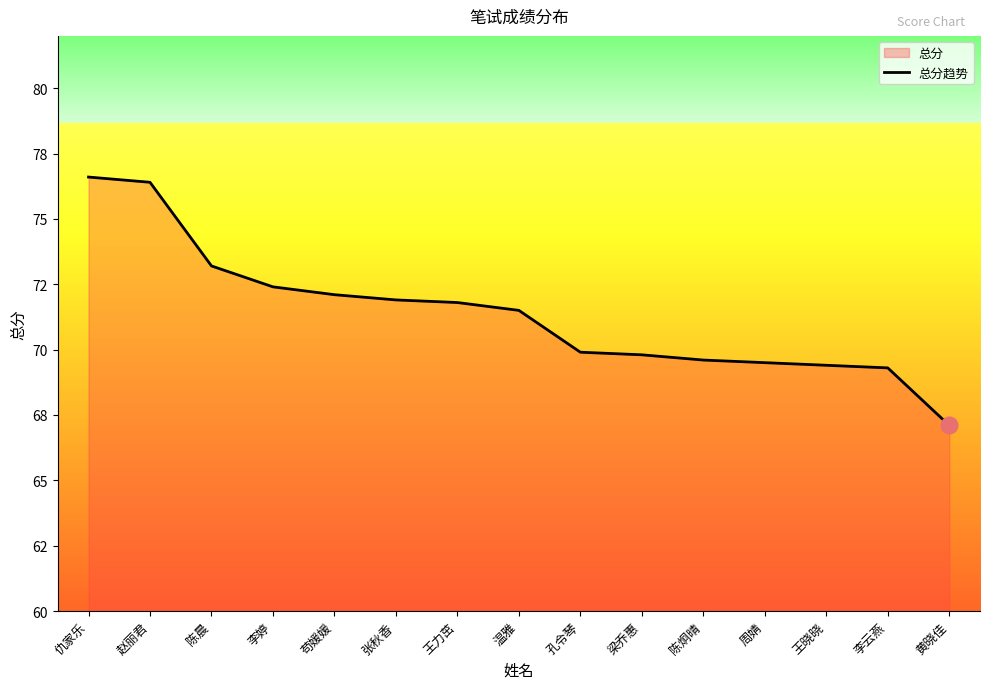

Between 黄晓佳 and 赵丽君, which is larger?

赵丽君